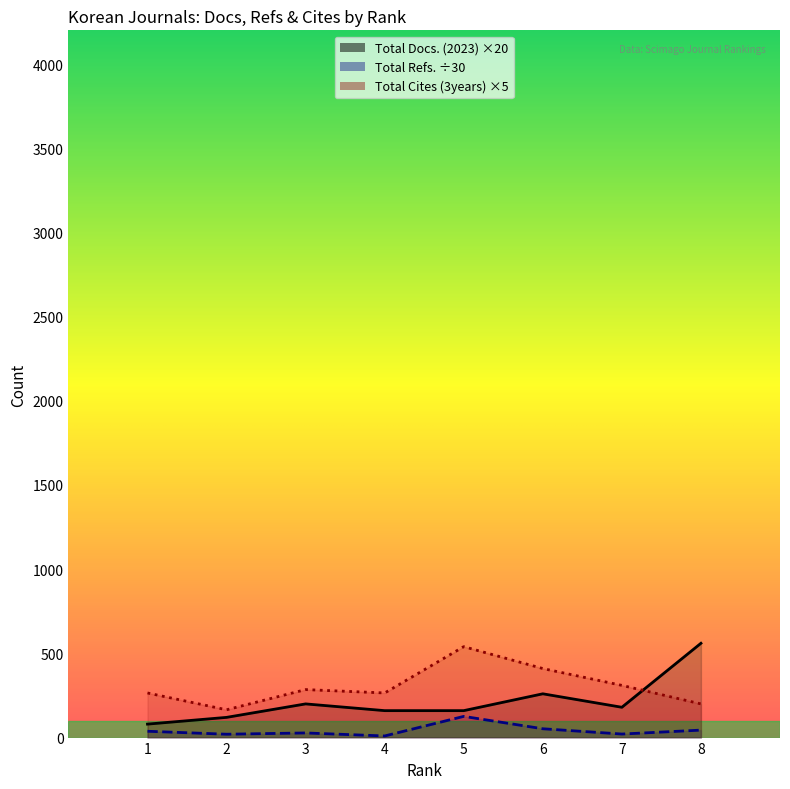

At which category is the sum across all series the highest?

5